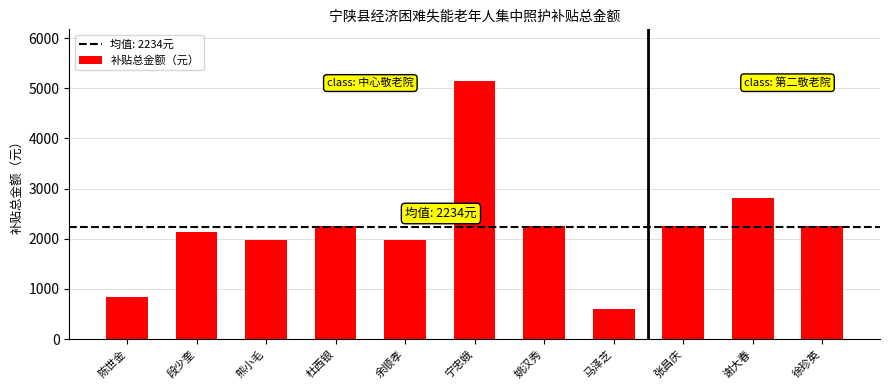

Which category has the lowest value across all series?

马泽芝